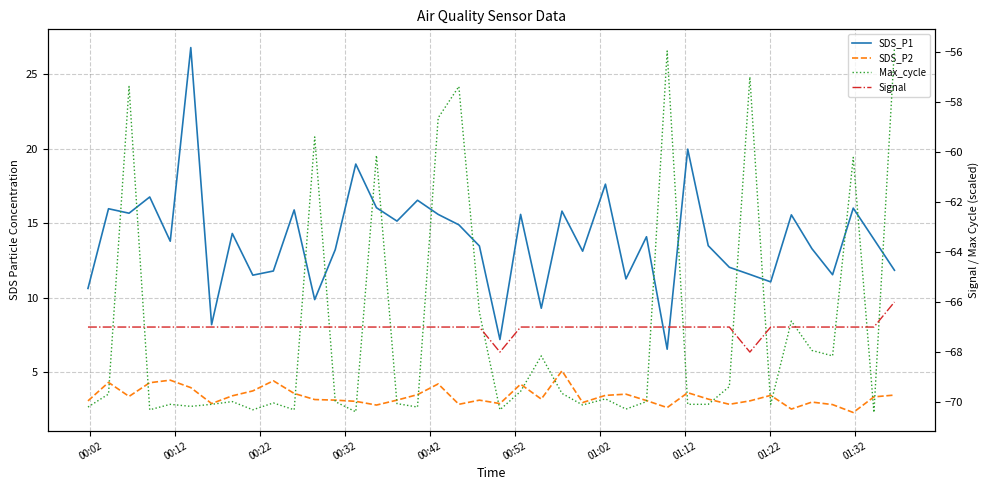

Which series has the widest spread of values?

SDS_P1